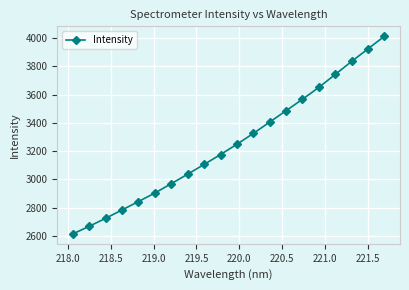

What is the smallest value displayed?

2613.5